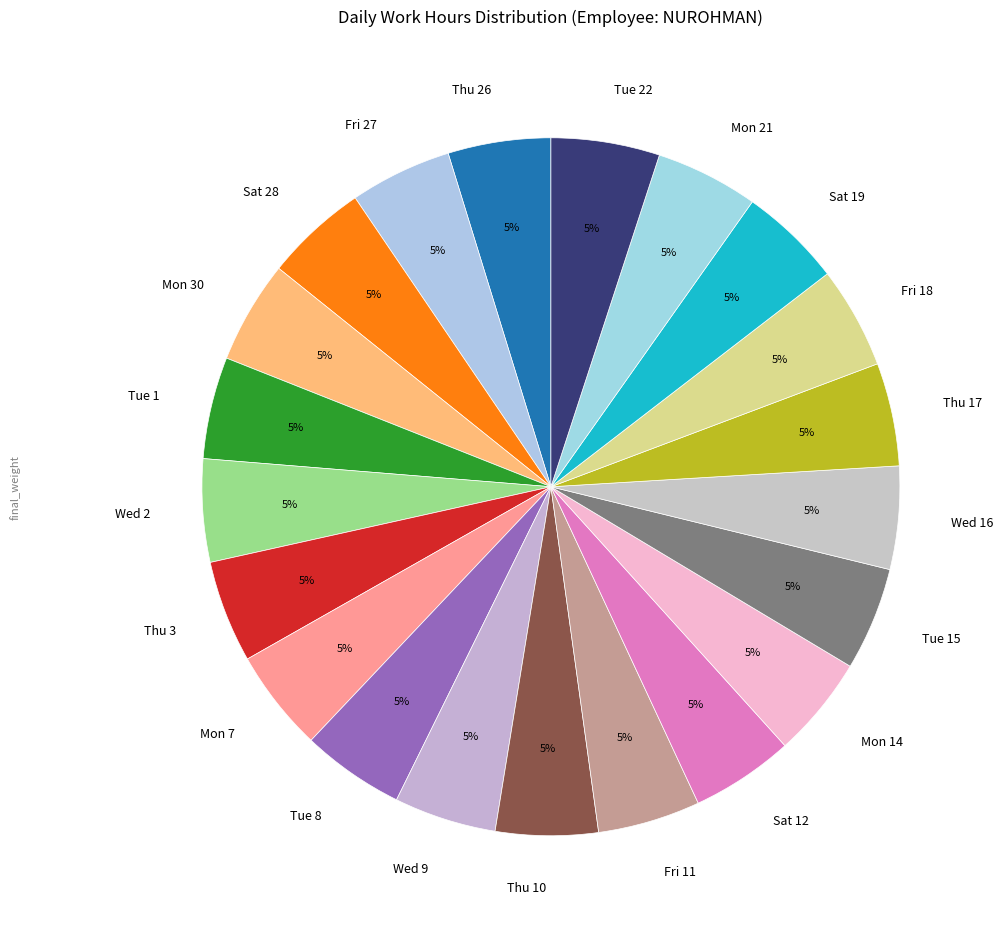

What percentage is the Tue 1 slice, to the nearest percent?

5%